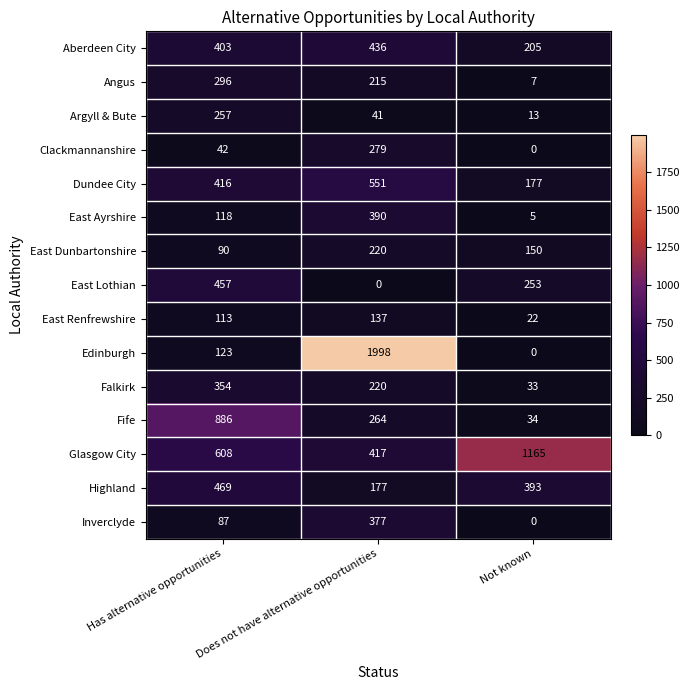

How many values in the East Lothian series are below 253?

1